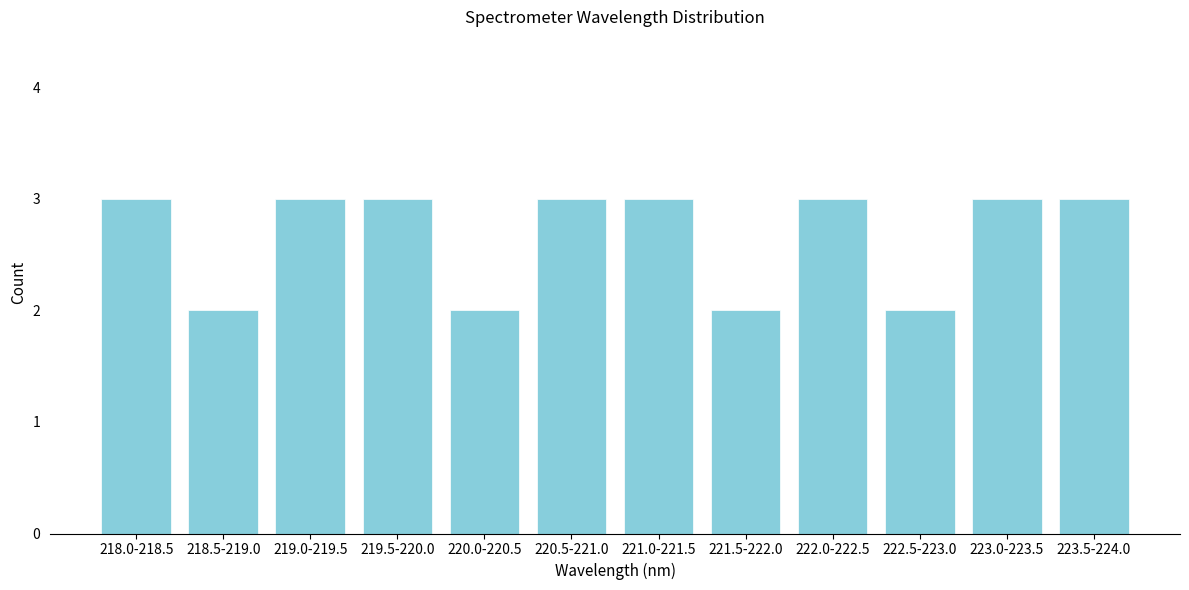

Reading right to left, what are all the values shown in this chart?

3	3	2	3	2	3	3	2	3	3	2	3